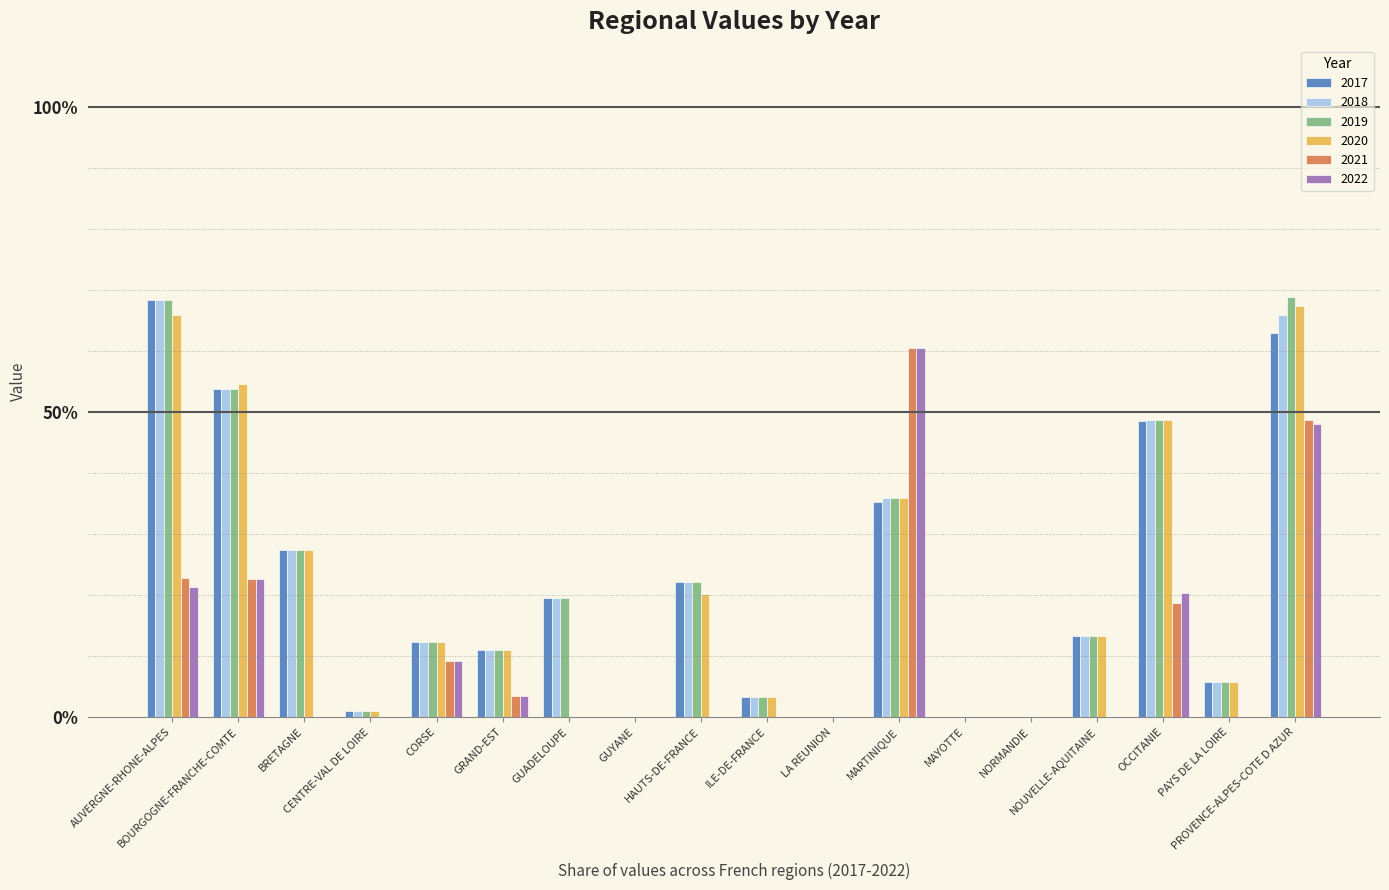

What is the sum of all 2021 values?

185.7